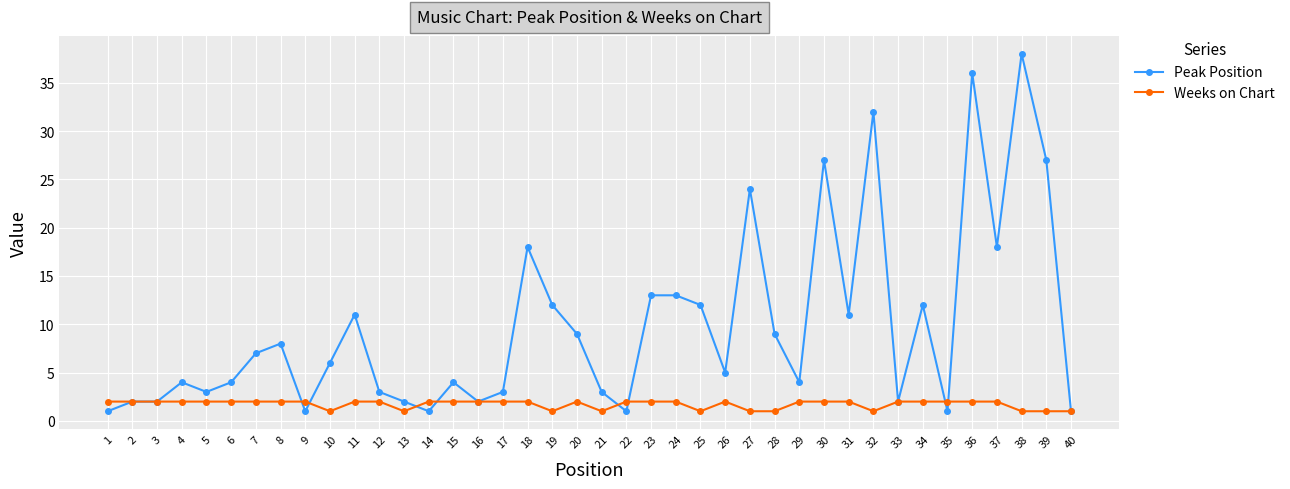

What is the sum of all Peak Position values?

392